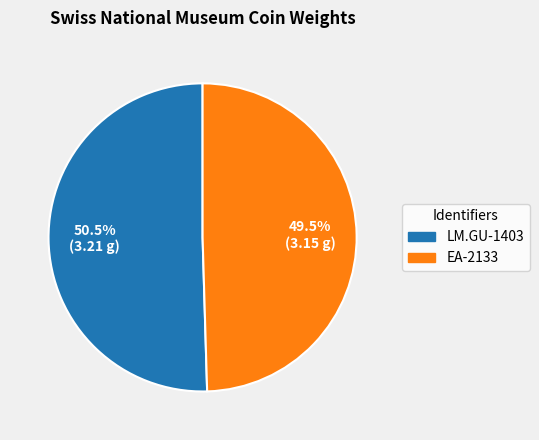

How many segments does this pie chart have?

2